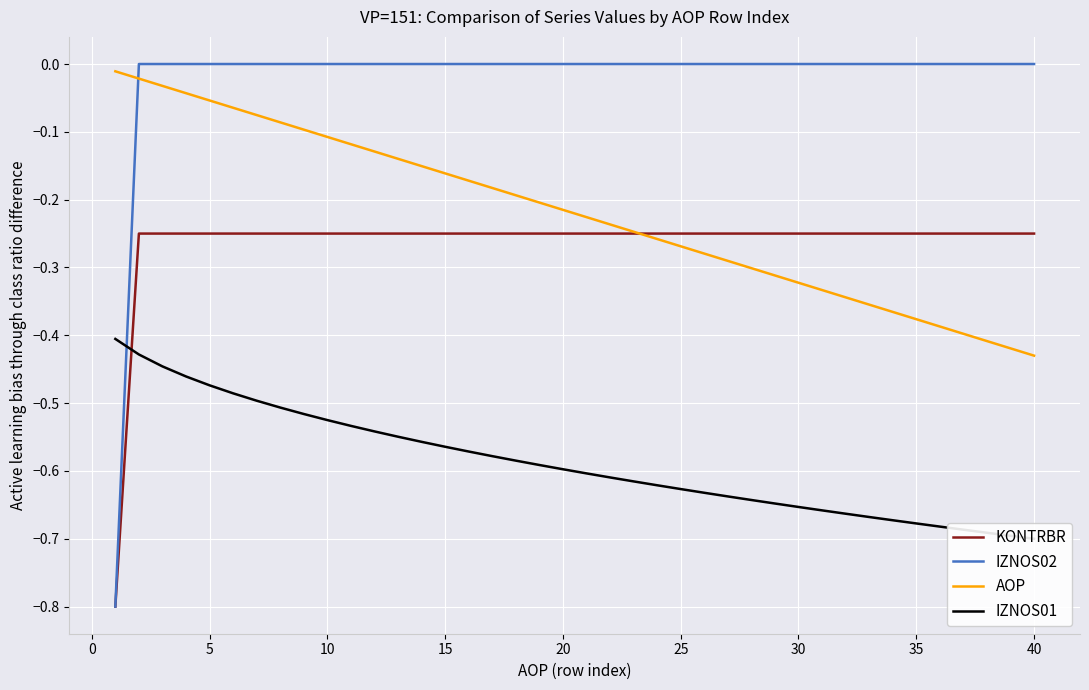

Does the chart display data point markers on the line(s)?

No